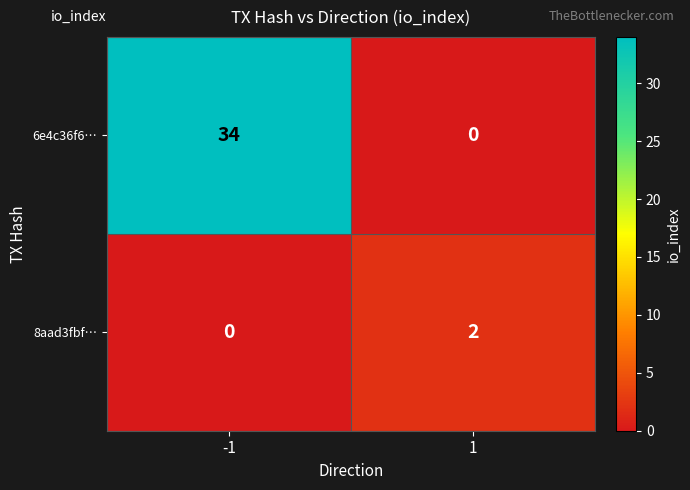

Between -1 and 1, which series saw the biggest shift?

6e4c36f6…